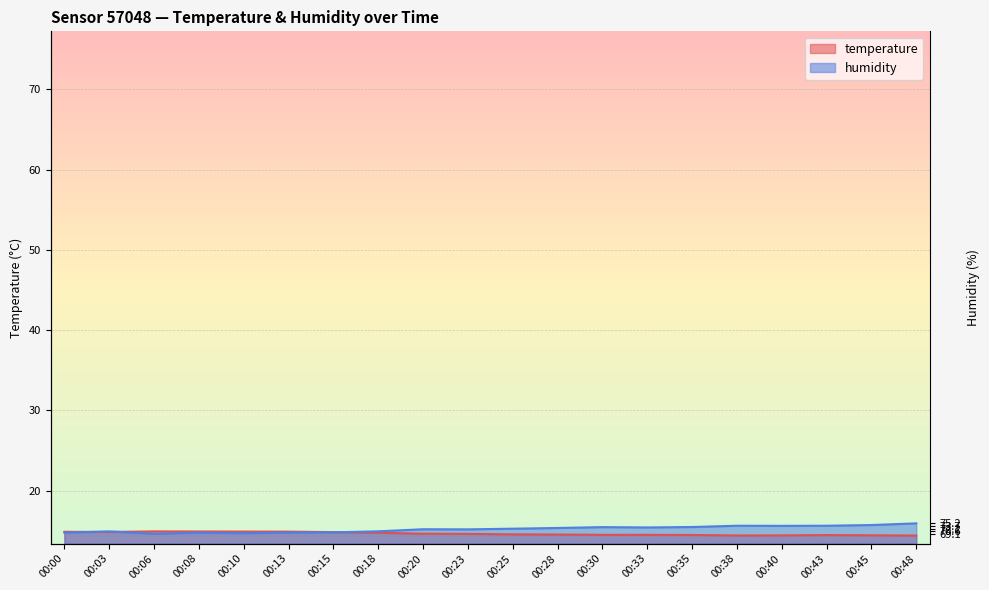

True or false: humidity has a value of 10.7 at 00:35.

False